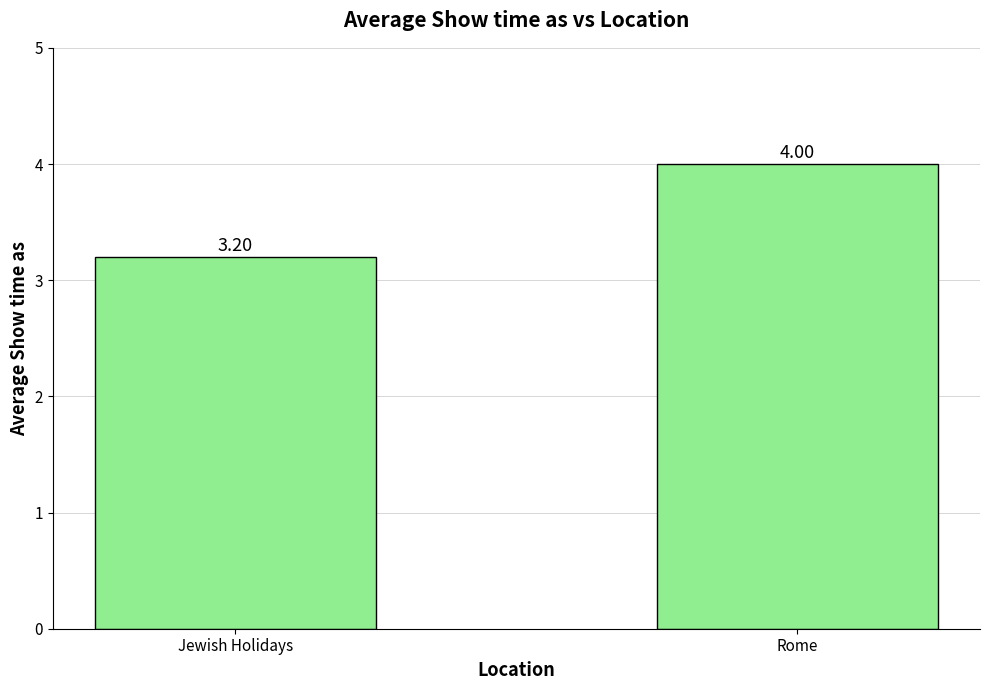

Where is the data nearest to the value 3?

Jewish Holidays